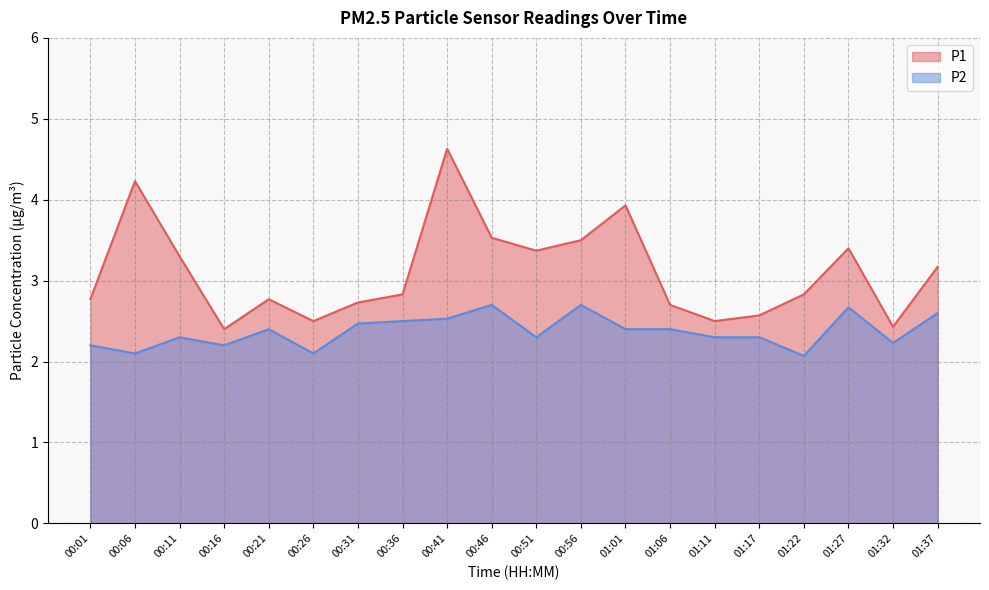

Reading left to right, transcribe all the data shown in this chart.

P1: 2.8	4.2	3.3	2.4	2.8	2.5	2.7	2.8	4.6	3.5	3.4	3.5	3.9	2.7	2.5	2.6	2.8	3.4	2.4	3.2
P2: 2.2	2.1	2.3	2.2	2.4	2.1	2.5	2.5	2.5	2.7	2.3	2.7	2.4	2.4	2.3	2.3	2.1	2.7	2.2	2.6